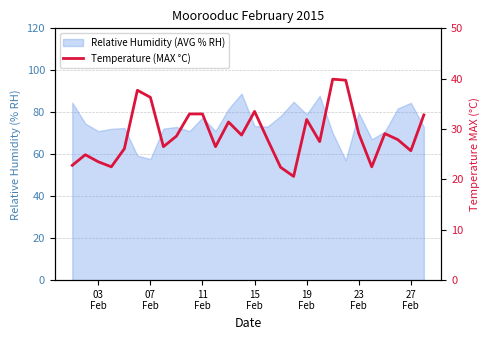

How many lines are shown in the chart?

1